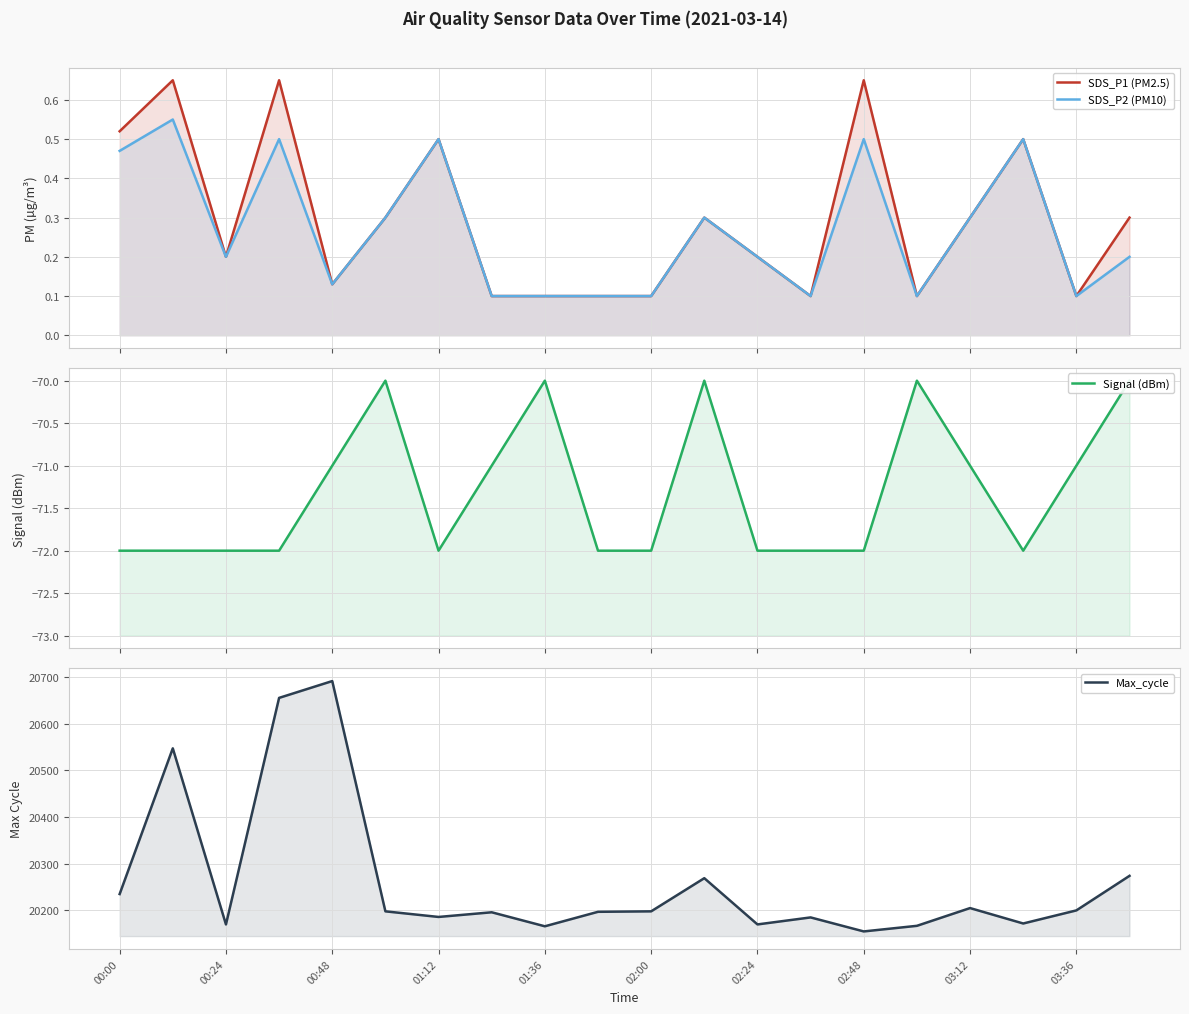

List the series in order of their peak value, lowest first.

Signal (dBm), SDS_P2 (PM10), SDS_P1 (PM2.5), Max_cycle